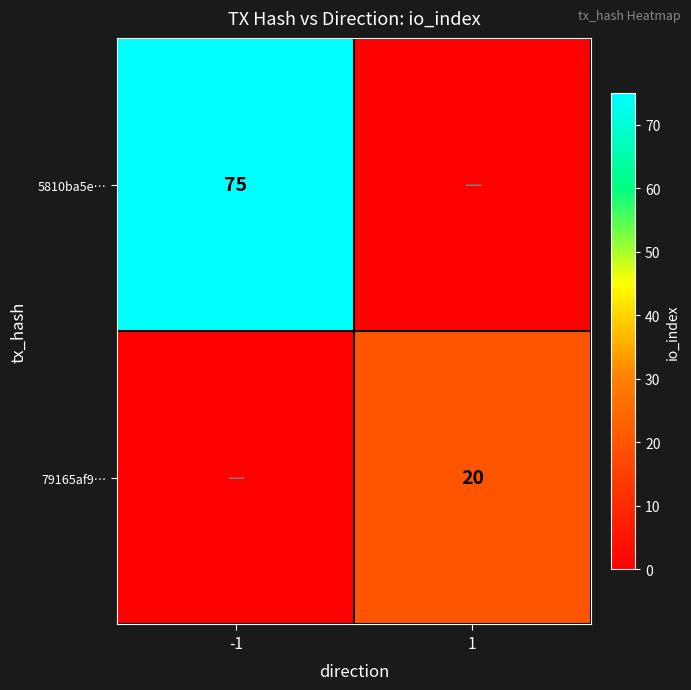

The value of 79165af9… at 1 is 14. True or false?

False